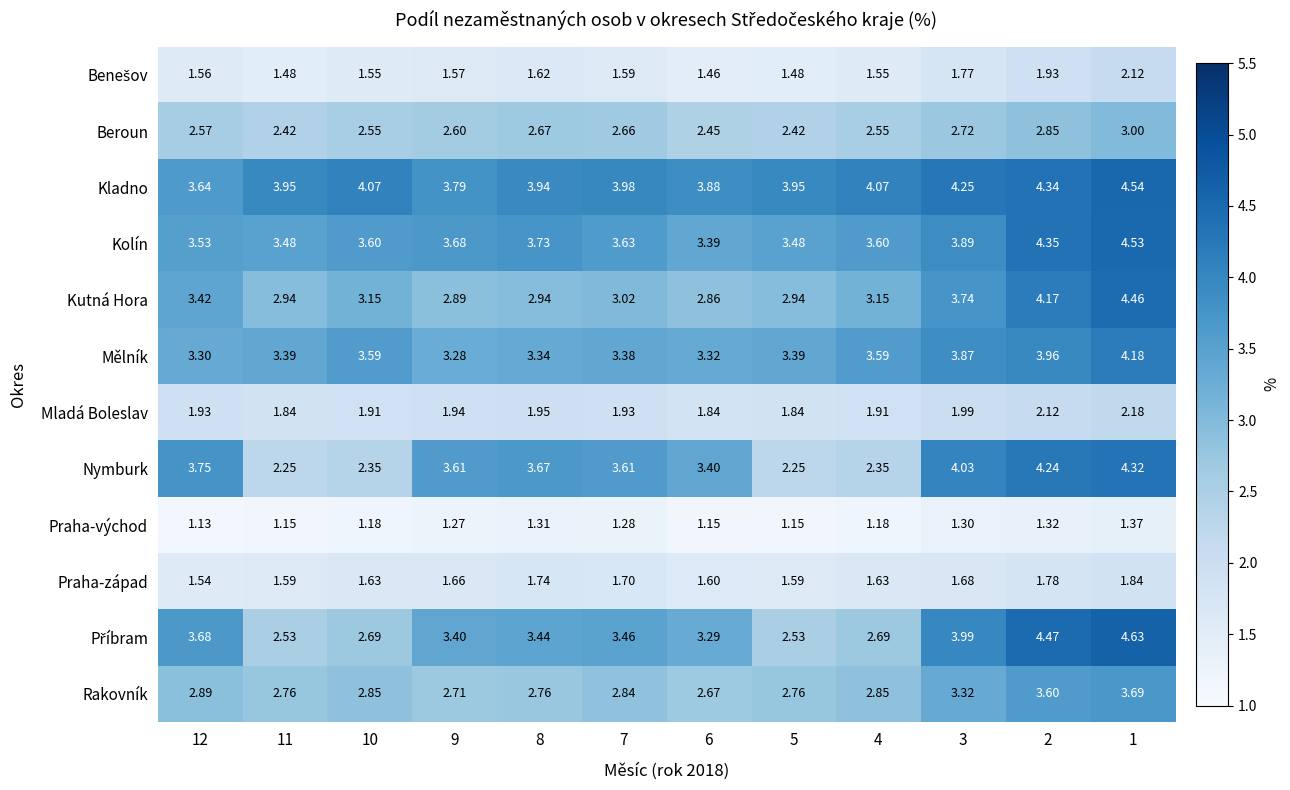

Which series changed the most between 10 and 7?

Nymburk